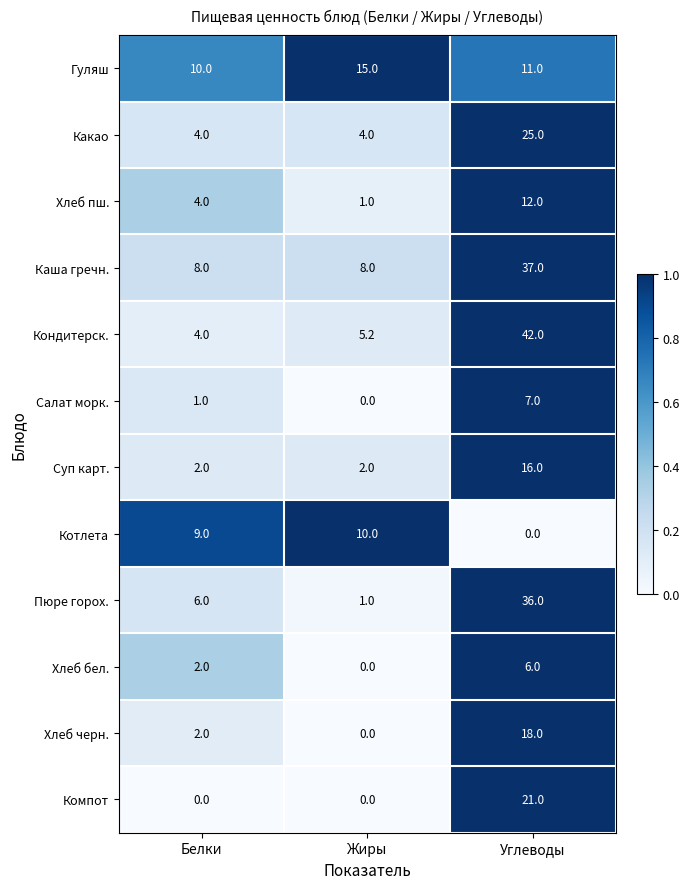

At which label is Кондитерск. closest to 23?

Жиры